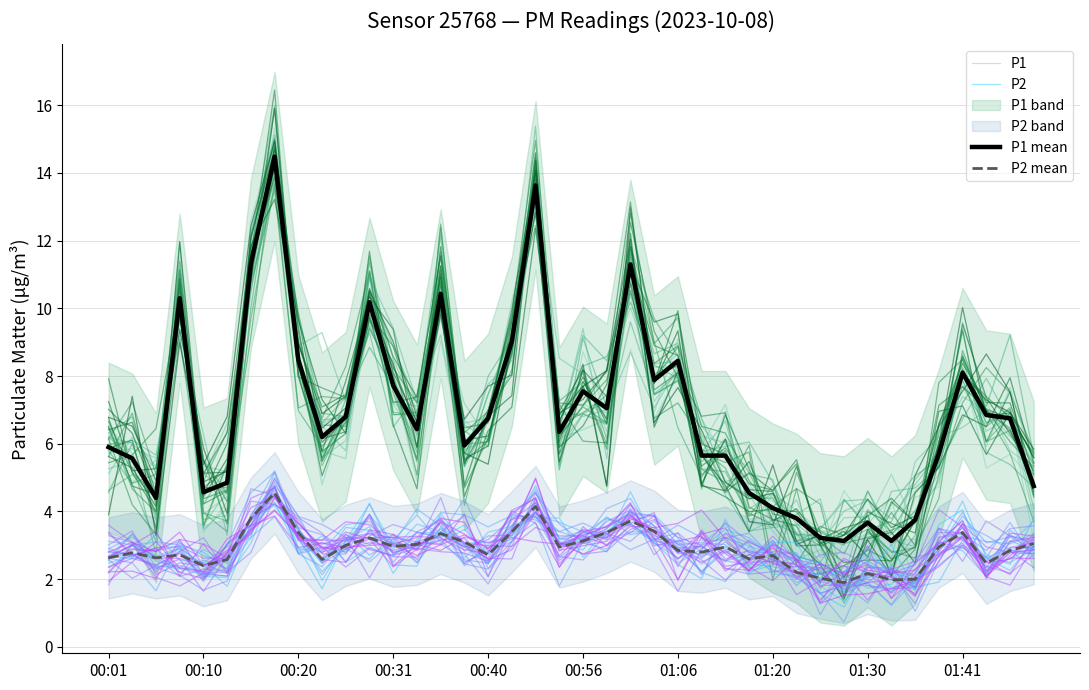

Reading right to left, what are all the values shown in this chart?

P1: 4.9	5.7	5.3	8.3	4.7	4.4	2.3	3.7	4.6	2.7	3.6	3.6	4.9	4.7	5.7	8.0	6.7	11.4	6.9	8.7	5.2	12.9	9.3	5.9	5.5	9.1	4.9	7.9	9.8	6.4	6.6	8.1	15.1	12.6	4.7	4.4	11.5	4.9	5.5	6.3
P2: 3.7	3.1	2.2	4.1	3.6	1.7	3.0	2.1	1.4	1.8	3.1	3.1	2.5	3.0	2.7	2.8	3.6	4.0	3.5	2.7	3.8	3.8	3.5	2.5	3.6	3.2	3.4	2.7	2.9	2.5	3.3	2.8	4.3	3.5	2.6	2.4	2.9	2.7	2.6	2.7
P1 mean: 4.8	6.8	6.8	8.1	5.7	3.8	3.1	3.7	3.1	3.2	3.8	4.1	4.5	5.7	5.7	8.4	7.9	11.3	7.0	7.5	6.3	13.6	9.0	6.8	6.0	10.4	6.4	7.7	10.2	6.8	6.2	8.5	14.5	11.3	4.8	4.6	10.3	4.4	5.6	5.9
P2 mean: 3.0	2.9	2.5	3.4	3.0	2.0	2.0	2.2	1.9	2.0	2.2	2.7	2.6	3.0	2.8	2.9	3.4	3.7	3.4	3.1	3.0	4.2	3.4	2.7	3.1	3.4	3.0	3.0	3.2	3.0	2.6	3.4	4.5	3.8	2.6	2.4	2.7	2.6	2.8	2.6